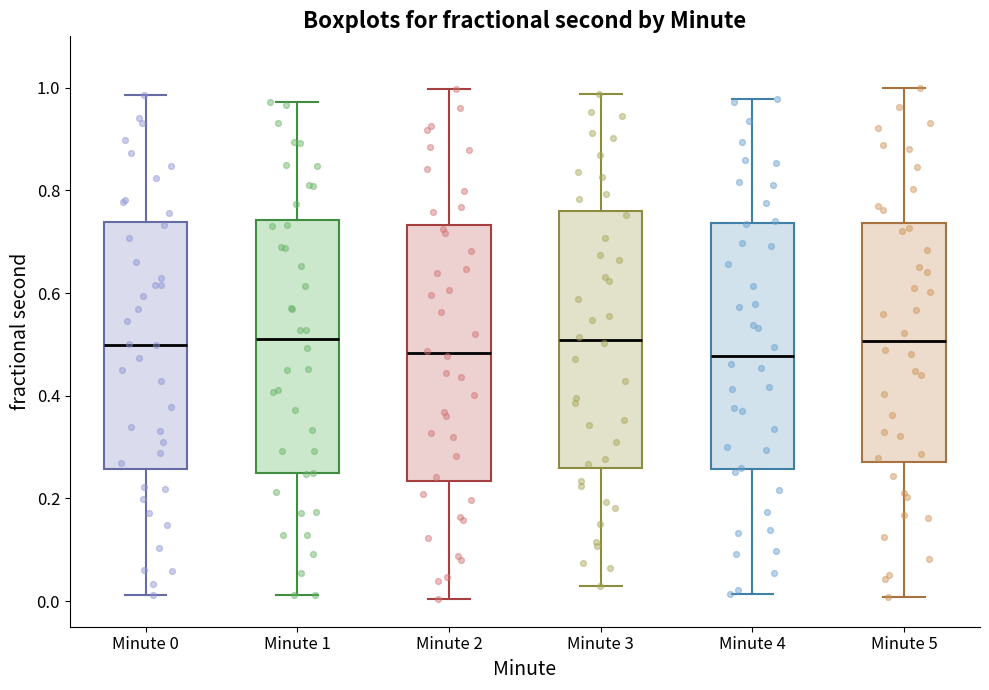

Where does the upper whisker of the box for Minute 2 end on the y-axis? The values are not printed on the chart, so give them approximately, as read against the axis.

1.00